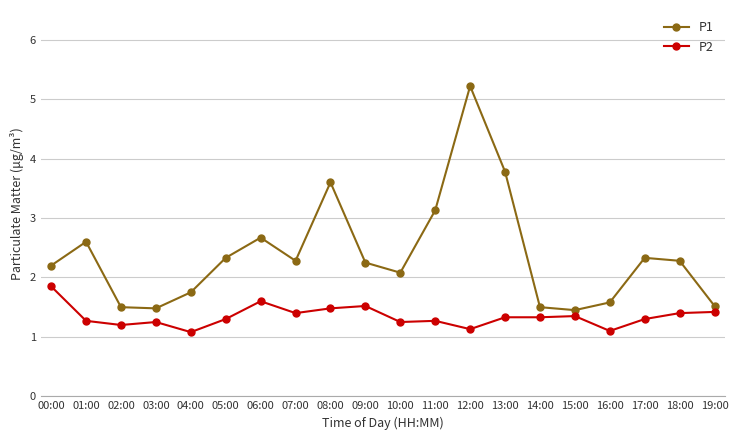

At 09:00, list the series in order from smallest to largest.

P2, P1